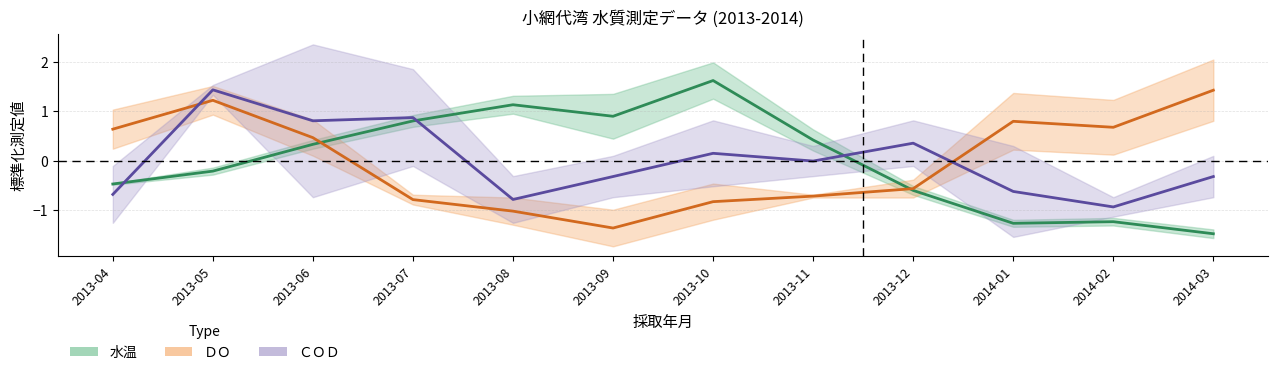

Reading right to left, transcribe all the data shown in this chart.

水温 中央値: 2014-03=-1.5	2014-02=-1.2	2014-01=-1.3	2013-12=-0.6	2013-11=0.4	2013-10=1.6	2013-09=0.9	2013-08=1.1	2013-07=0.8	2013-06=0.3	2013-05=-0.2	2013-04=-0.5
ＤＯ 中央値: 2014-03=1.4	2014-02=0.7	2014-01=0.8	2013-12=-0.6	2013-11=-0.7	2013-10=-0.8	2013-09=-1.4	2013-08=-1.0	2013-07=-0.8	2013-06=0.5	2013-05=1.2	2013-04=0.6
ＣＯＤ 中央値: 2014-03=-0.3	2014-02=-0.9	2014-01=-0.6	2013-12=0.4	2013-11=-0.0	2013-10=0.2	2013-09=-0.3	2013-08=-0.8	2013-07=0.9	2013-06=0.8	2013-05=1.4	2013-04=-0.7